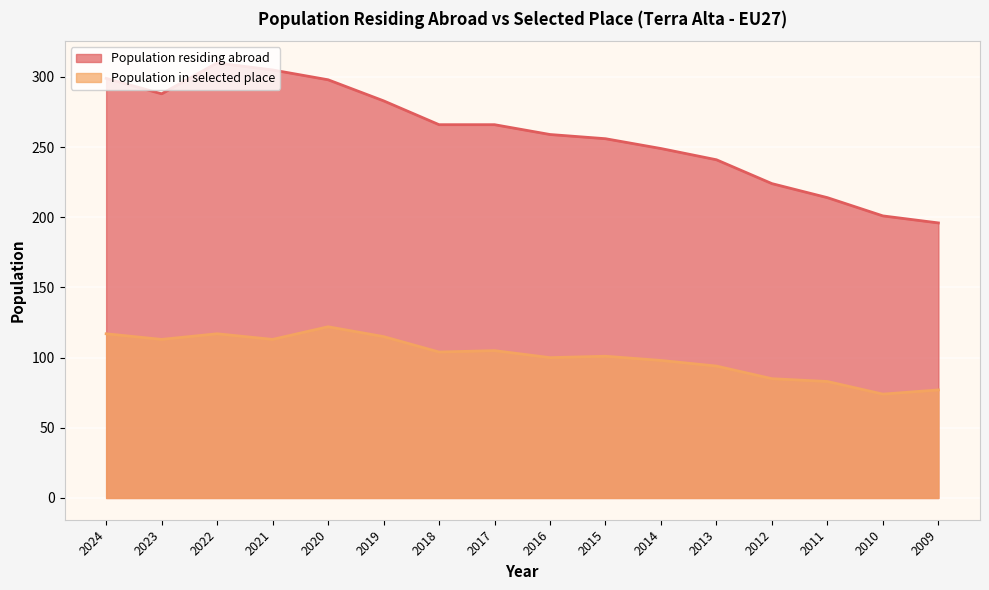

What is the highest value of the Population residing abroad series?

310